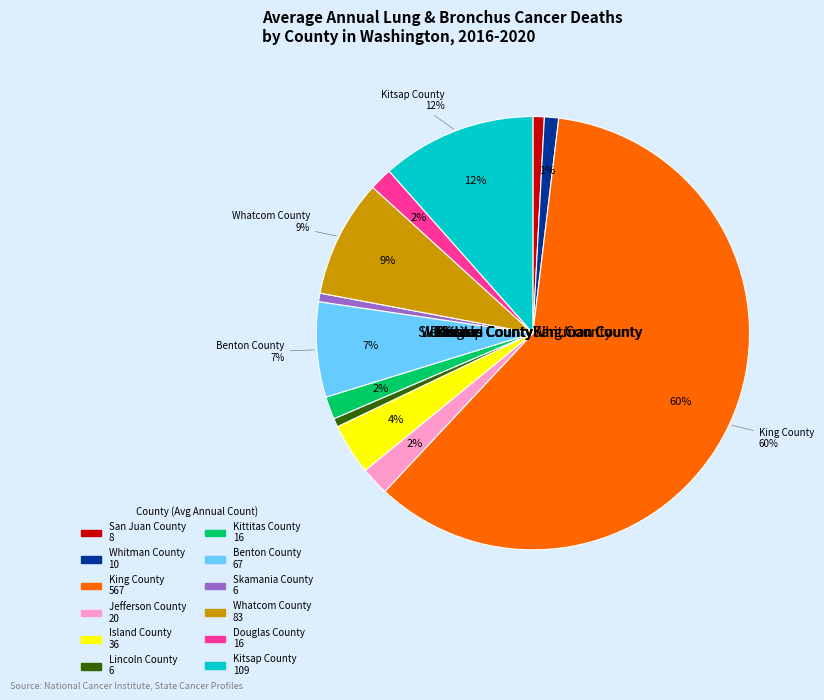

What is the change in value from Whitman County to Island County?

+26